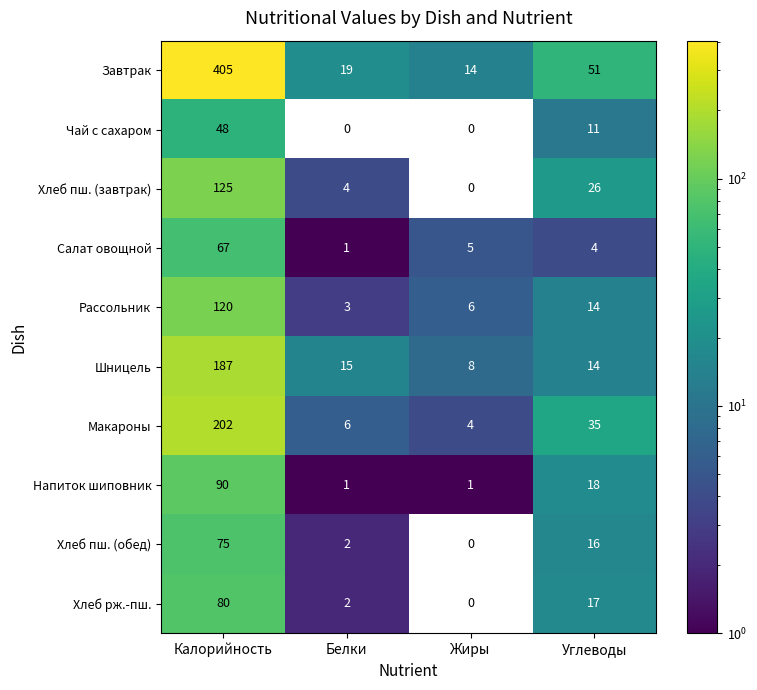

What is the average value of the Хлеб рж.-пш. series?

25